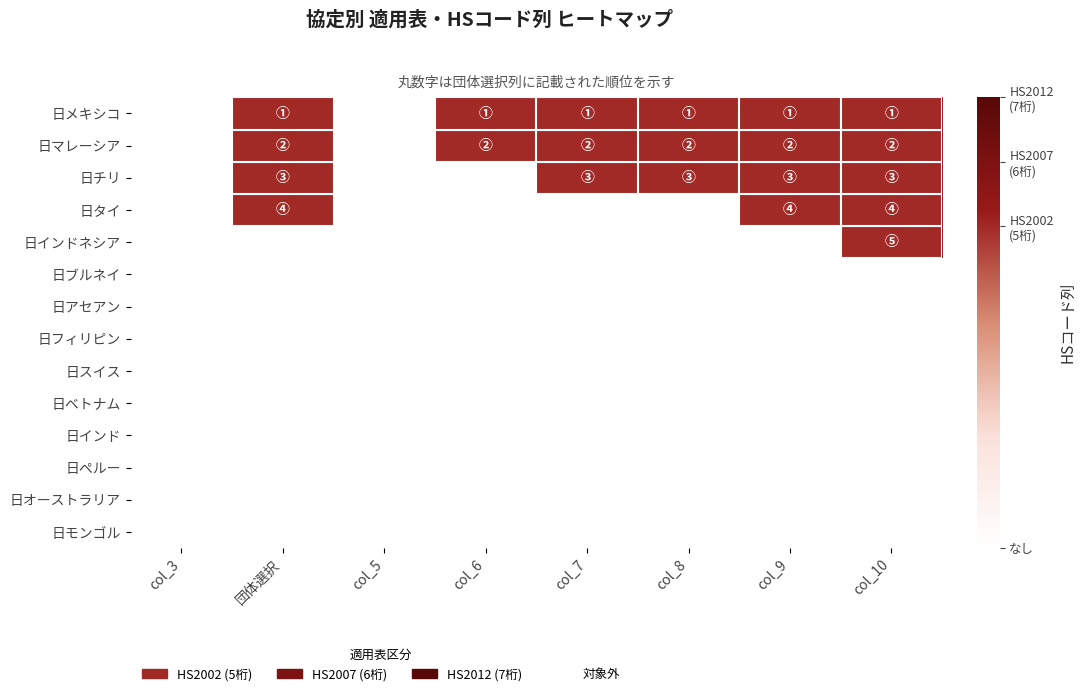

At which category is the sum across all series the highest?

col_10